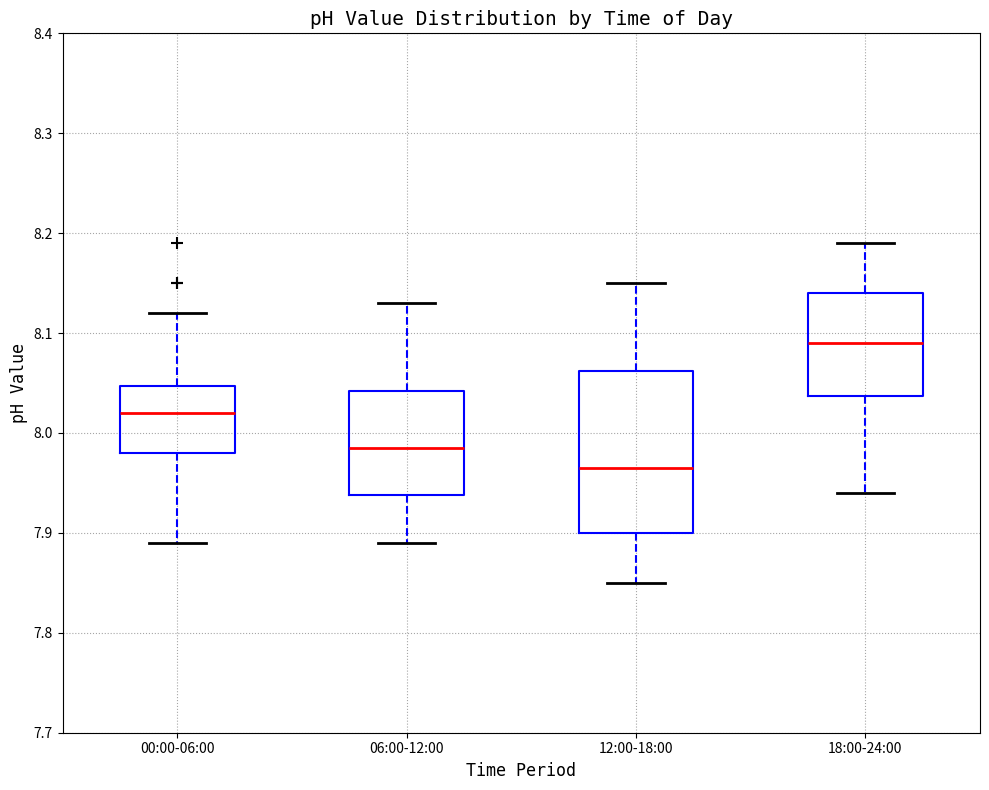

Reading left to right, read every box against the y-axis: the position of its median line, the range the box covers, and the ends of its whiskers. The values are not printed on the chart, so give them approximately, as read against the axis.

00:00-06:00: median 8.02, box 7.98 to 8.05, whiskers 7.89 to 8.12
06:00-12:00: median 7.99, box 7.94 to 8.04, whiskers 7.89 to 8.13
12:00-18:00: median 7.97, box 7.90 to 8.06, whiskers 7.85 to 8.15
18:00-24:00: median 8.09, box 8.04 to 8.14, whiskers 7.94 to 8.19